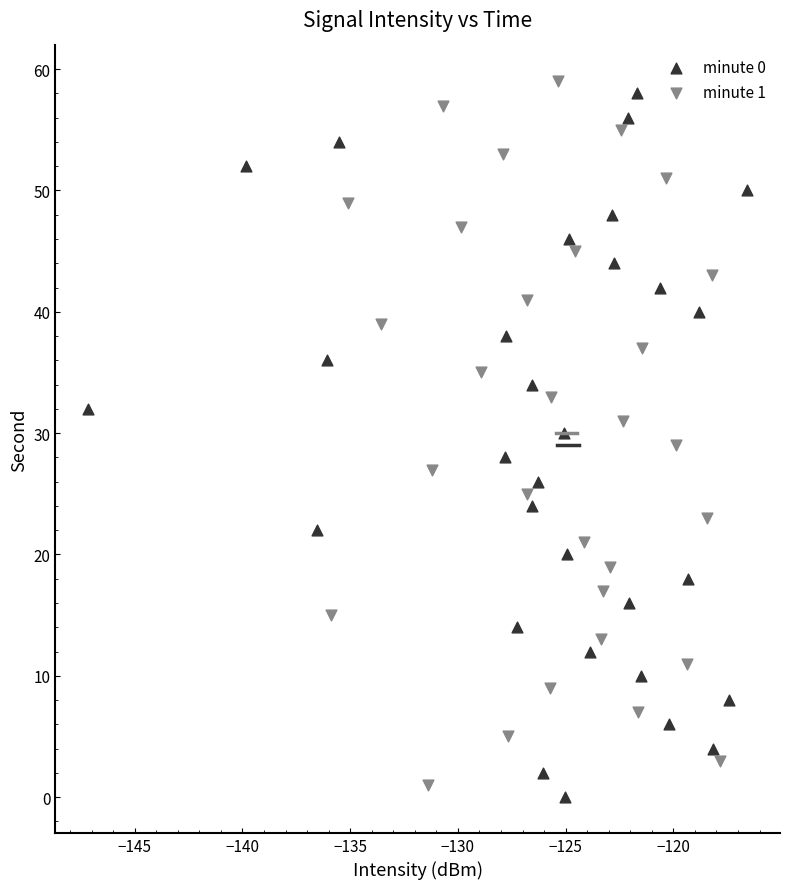

What are all the series names shown in the legend?

minute 0, minute 1